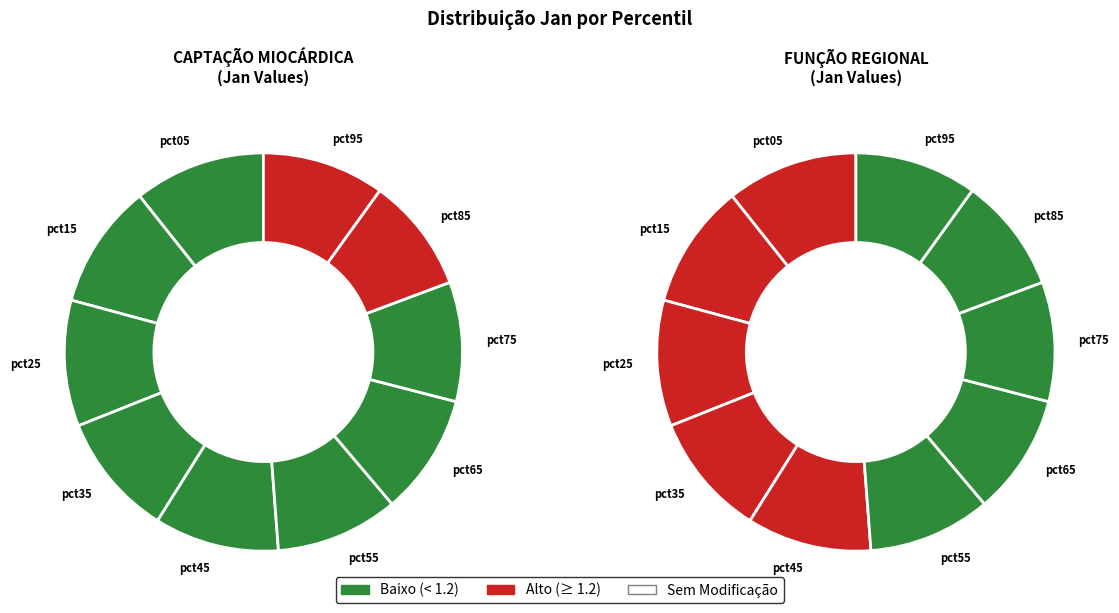

Is it true that pct35 is 10% of the pie?

True